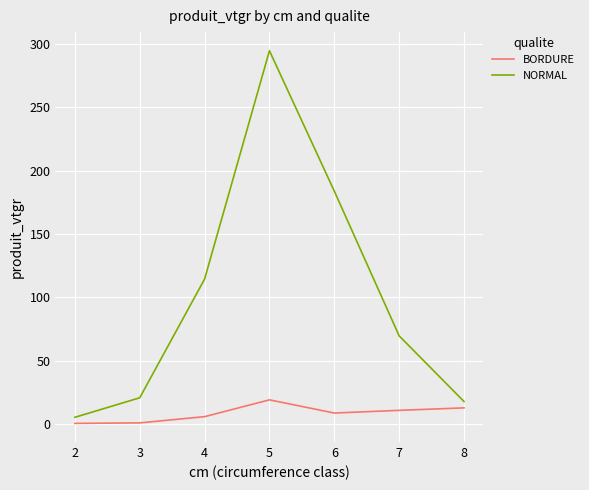

True or false: BORDURE and NORMAL intersect in this chart.

False